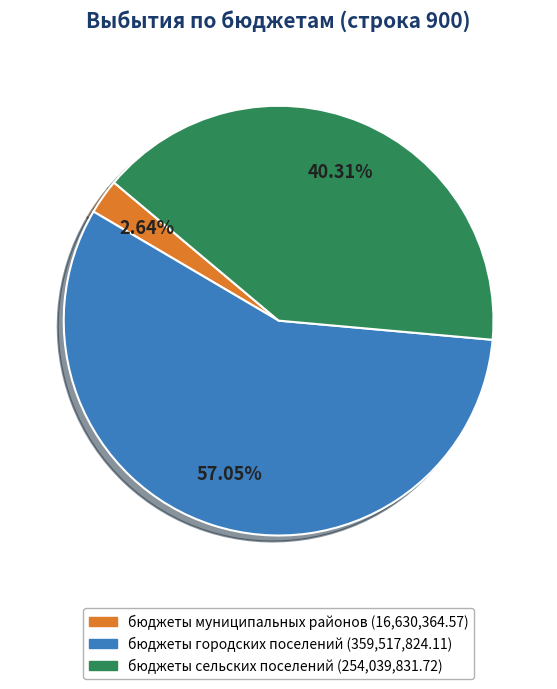

To the nearest percent, what portion does бюджеты городских поселений represent?

57%